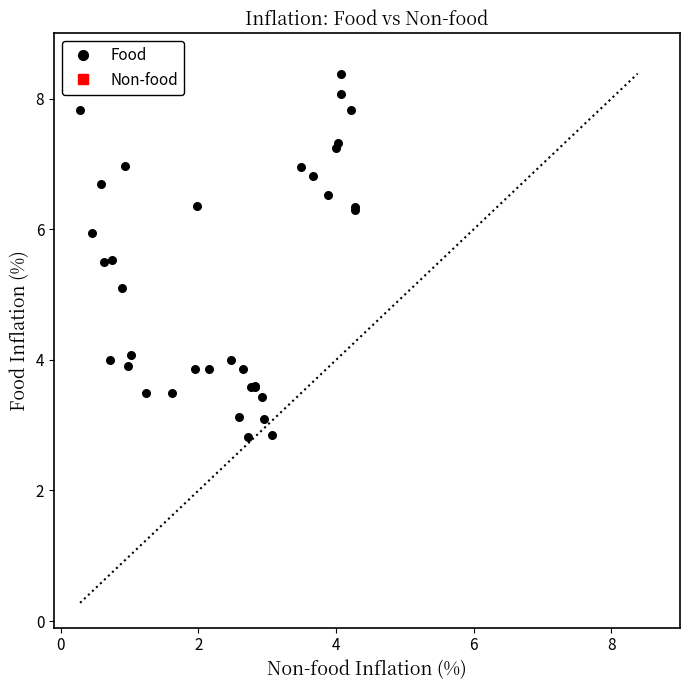

What Y value in the scatter plot is closest to 5?

5.1